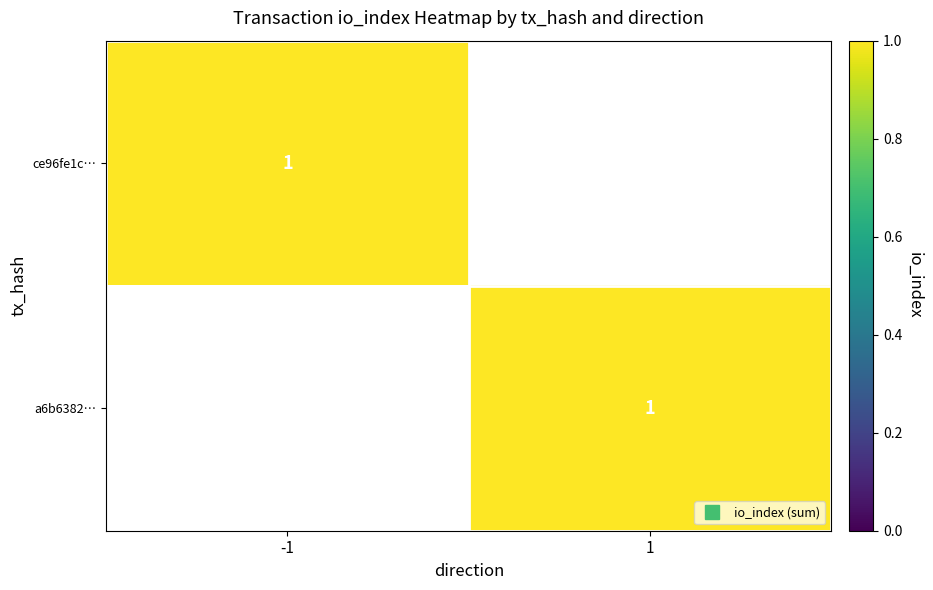

Which series changed the most between 0 and 1?

ce96fe1c8726c35ed3a92f0da82e5e7a59beb7b